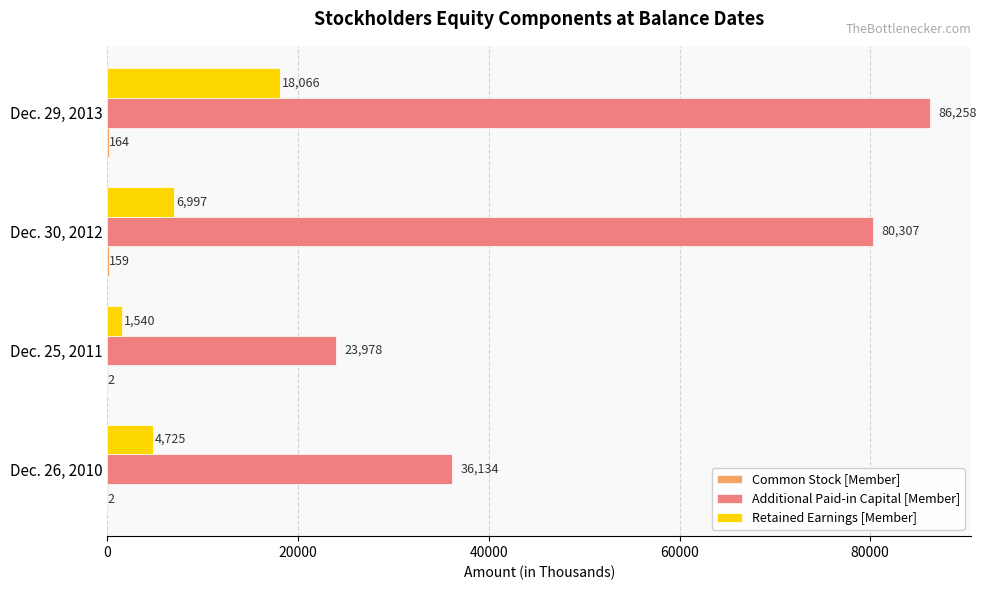

True or false: Retained Earnings [Member] has a value of 6997 at Dec. 30, 2012.

True